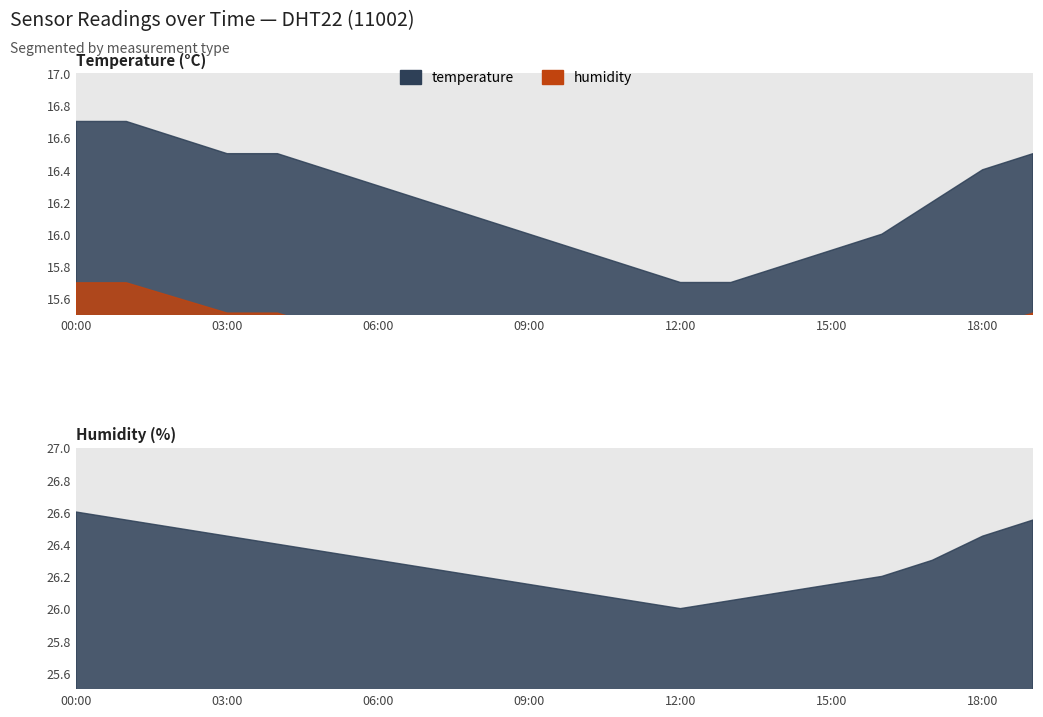

True or false: temperature and humidity cross at least once.

False